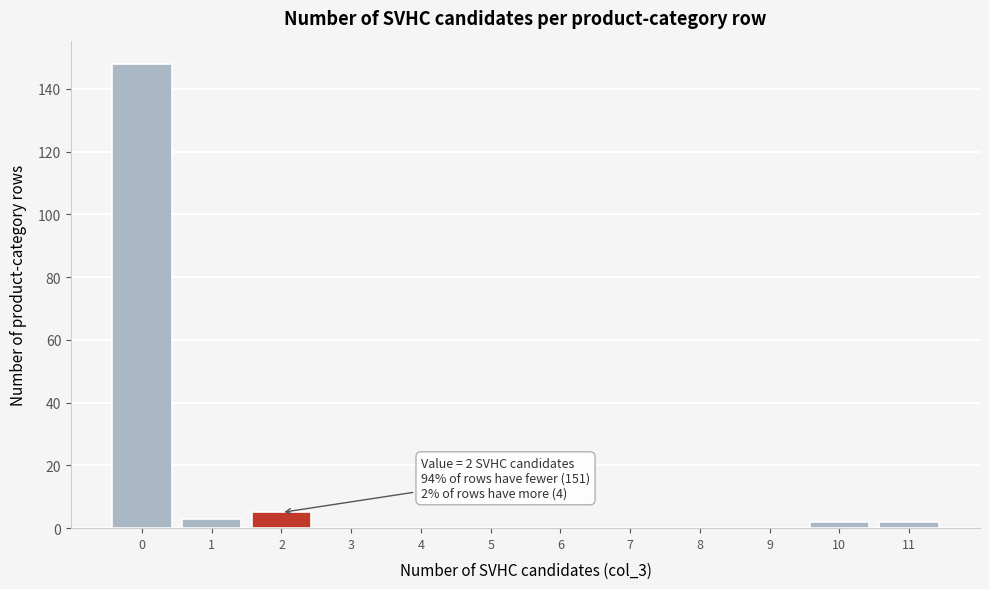

Reading left to right, list all the values displayed in this chart.

0=148	1=3	2=5	3=0	4=0	5=0	6=0	7=0	8=0	9=0	10=2	11=2